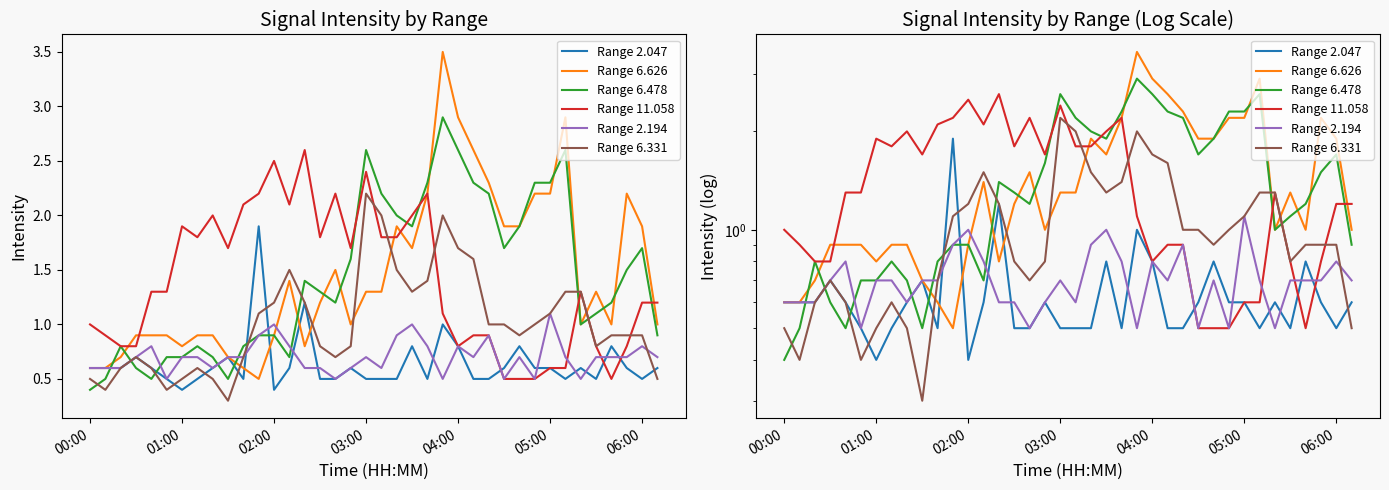

Is it true that Range 6.478 equals 1.4 at 14?

True